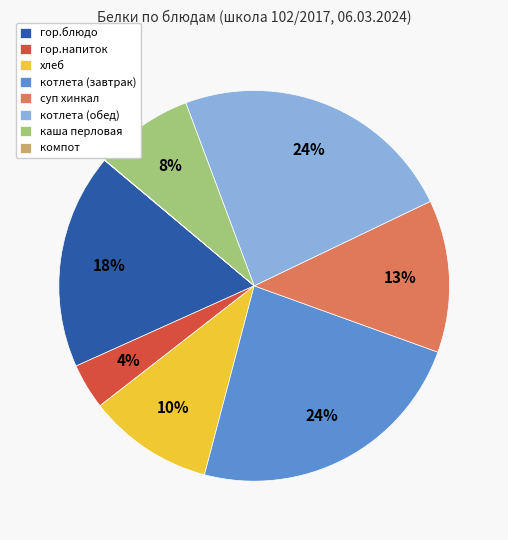

The хлеб slice represents 1% of the pie. True or false?

False